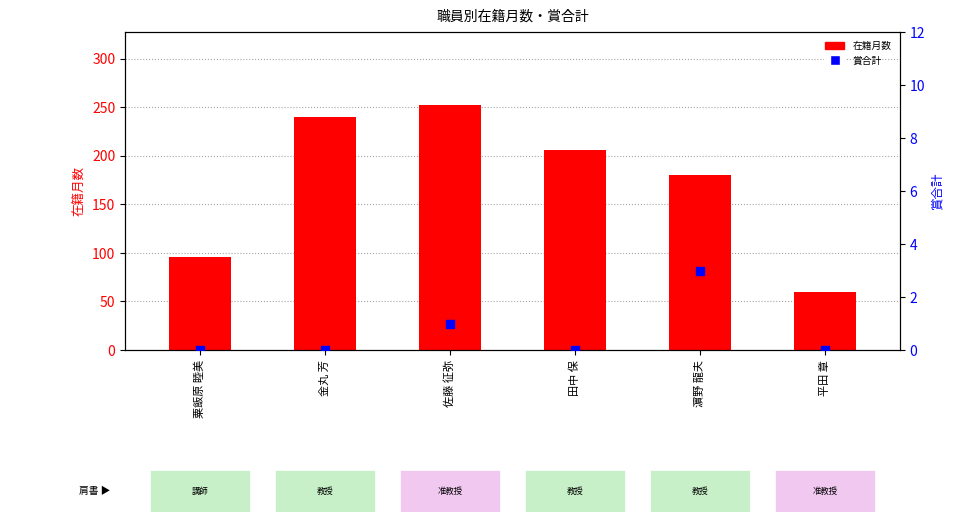

What are all the series names shown in the legend?

在籍月数, 賞合計